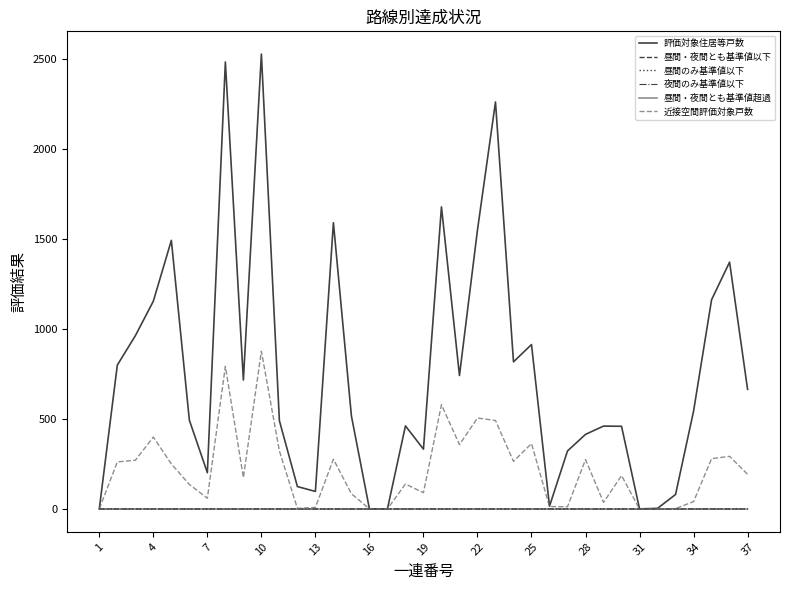

How many lines are shown in the chart?

6